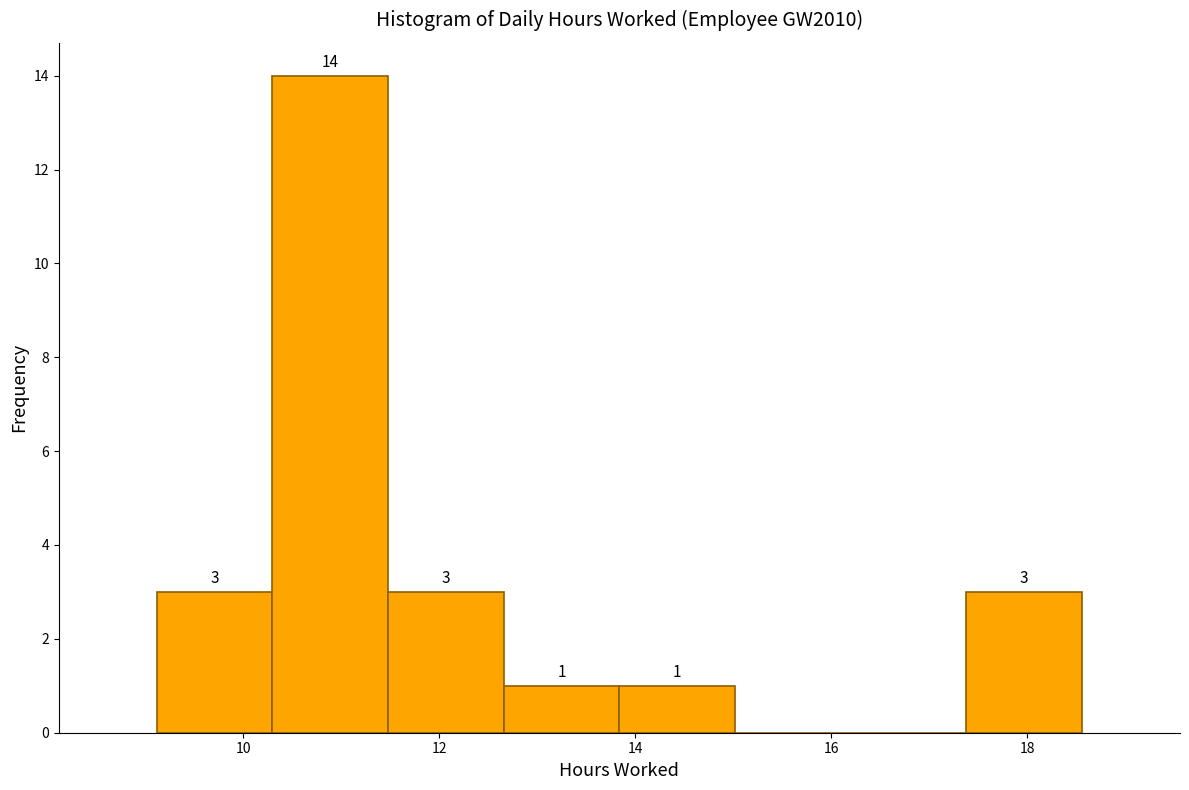

Which range on the x-axis has the tallest bar?

10.30 to 11.48